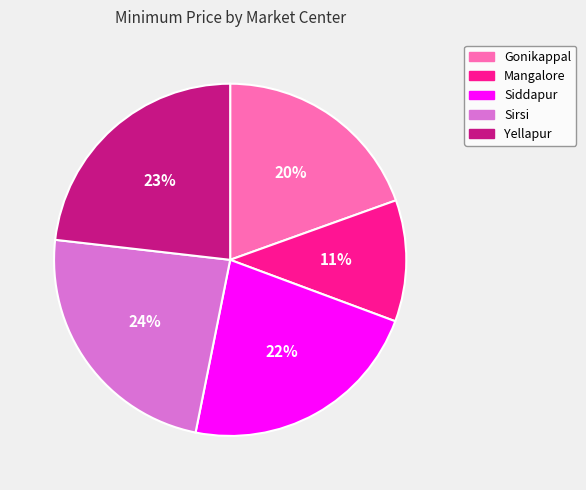

Does Gonikappal account for over 50% of the chart?

No